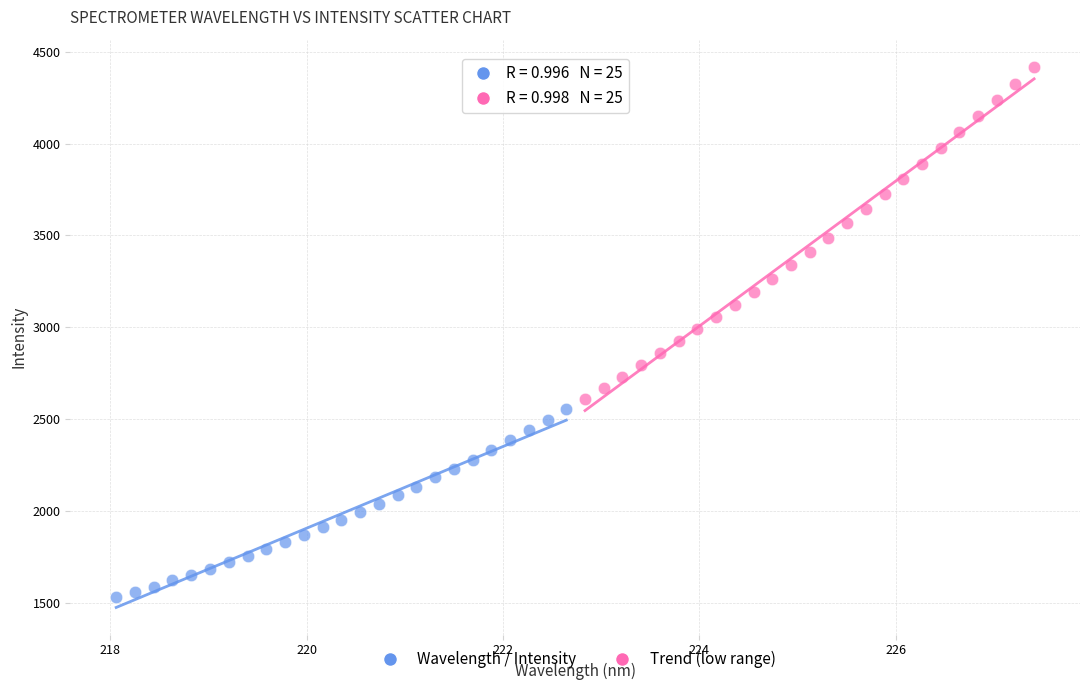

Which series reaches the minimum Y coordinate?

Wavelength / Intensity